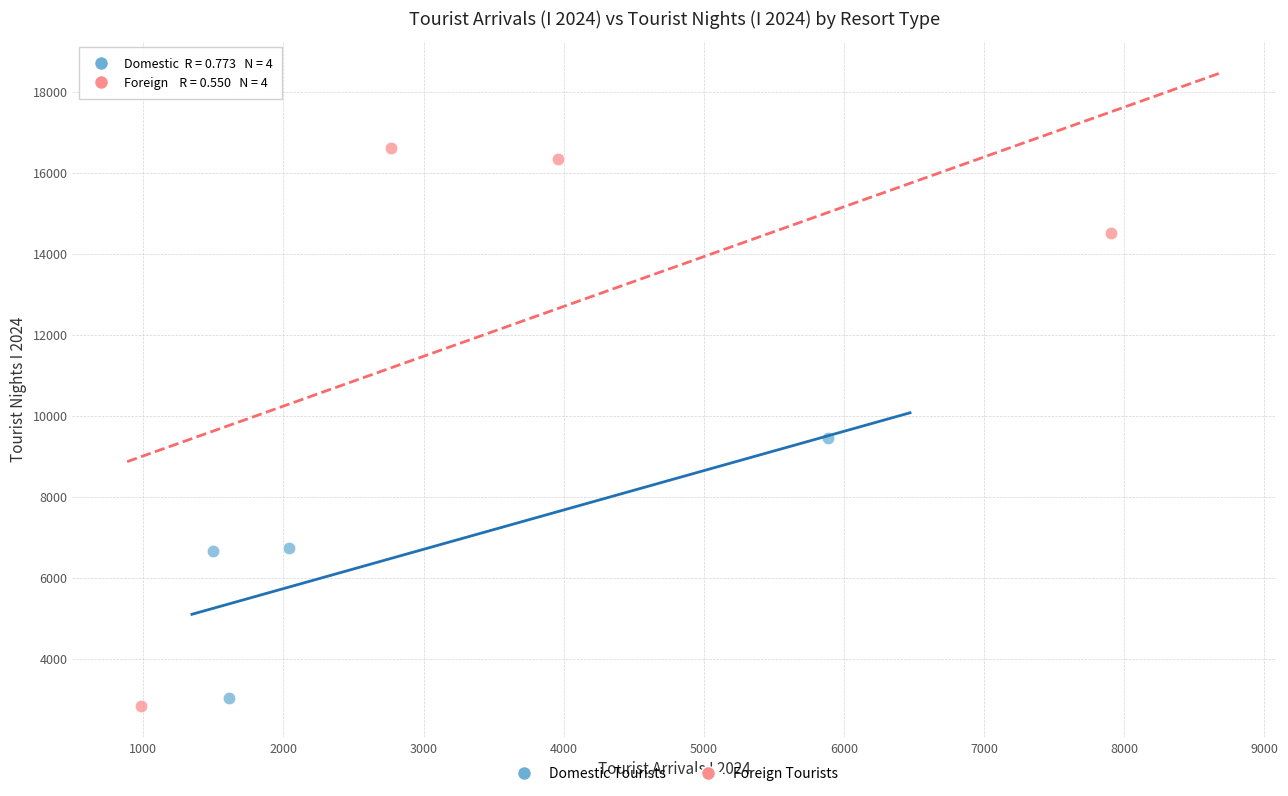

Which series has the widest spread of Y values?

Foreign Tourists